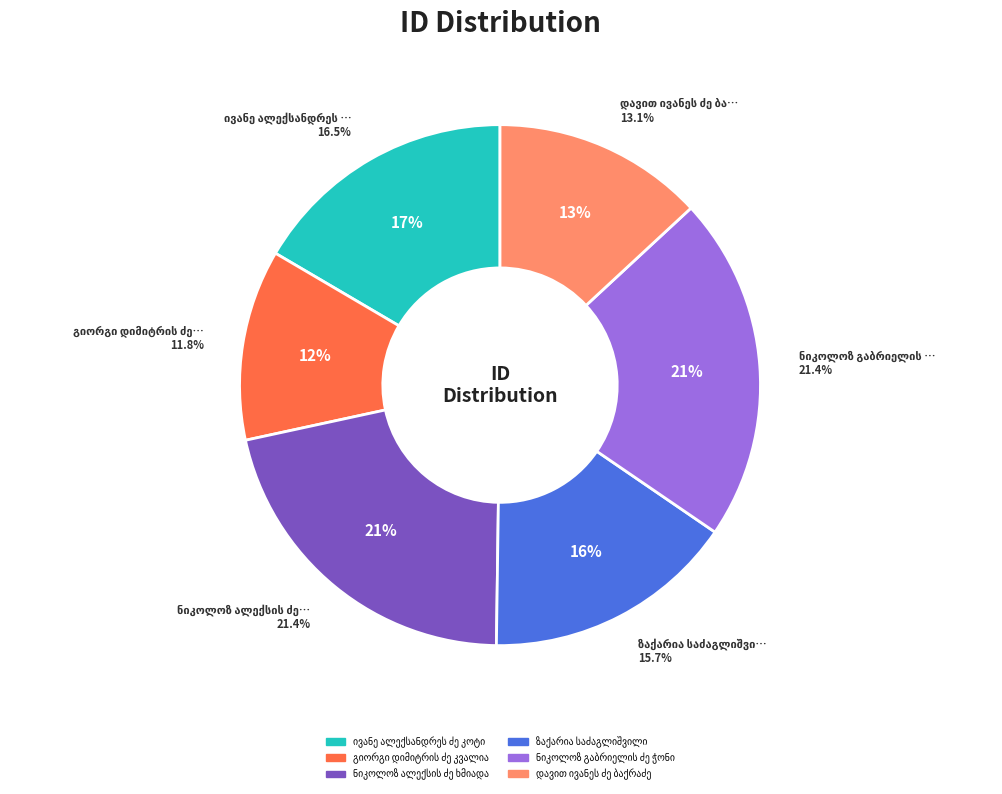

True or false: ზაქარია საძაგლიშვილი accounts for 24% of the total.

False